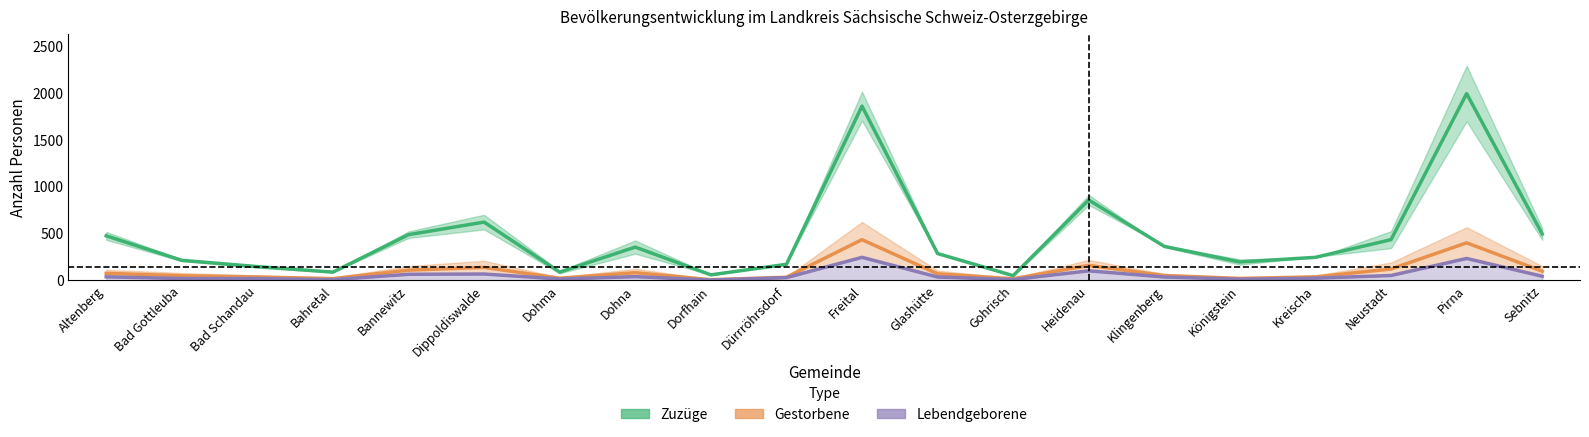

True or false: Gestorbene and Fortzüge intersect in this chart.

False